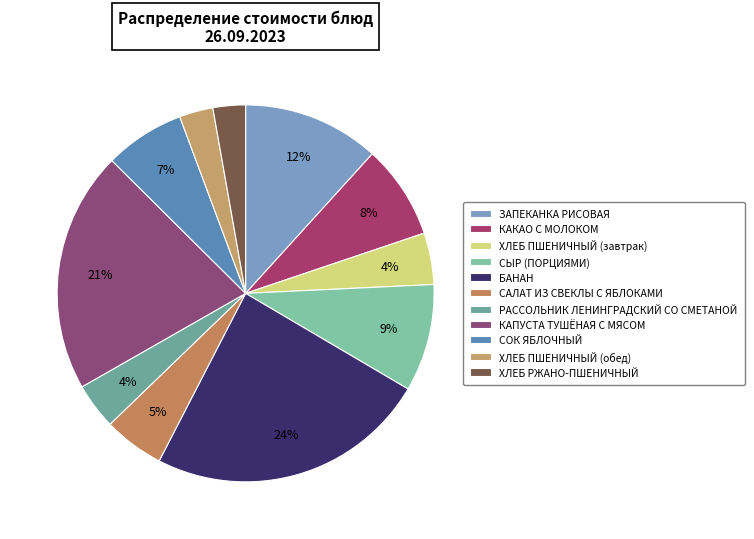

To the nearest percent, what is the average slice percentage?

9%